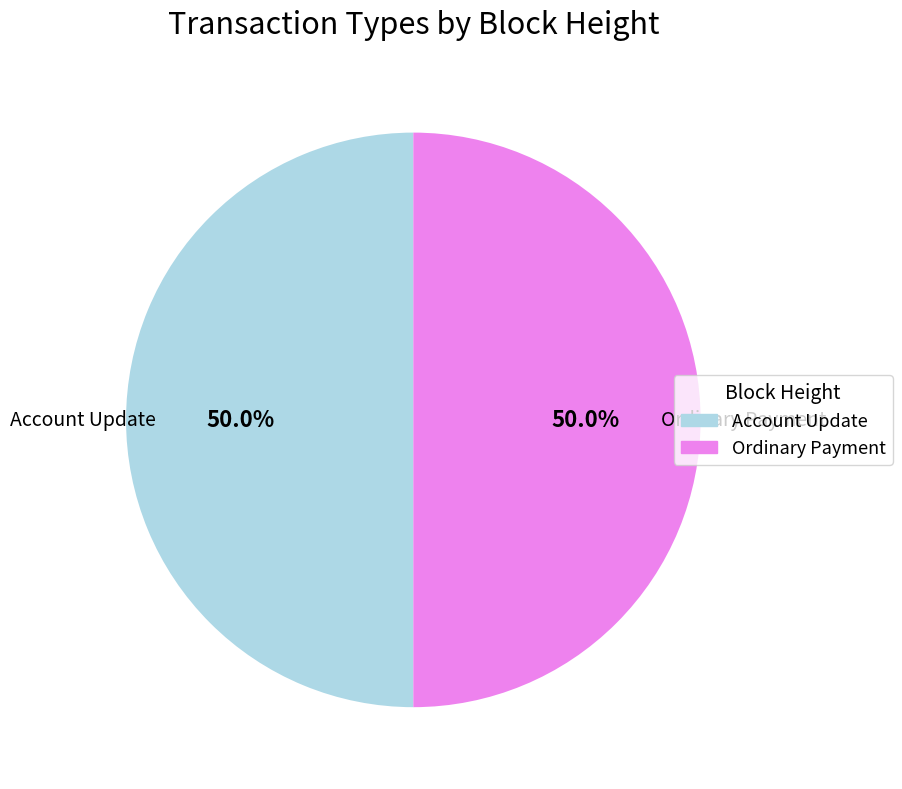

Do Account Update and Ordinary Payment together represent more than half of the pie?

Yes